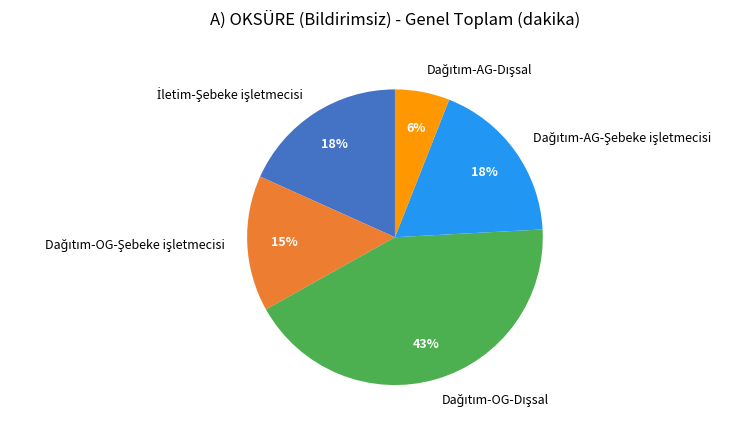

Is there any slice that represents more than half of the pie?

No